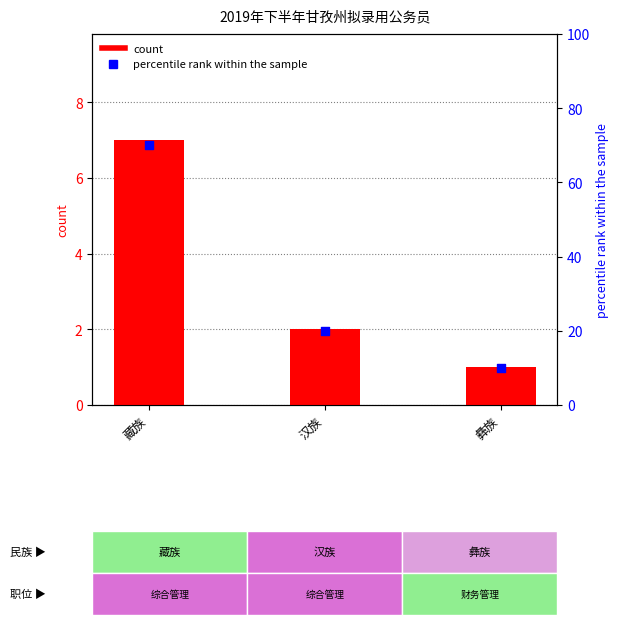

At which category is the sum across all series the highest?

藏族